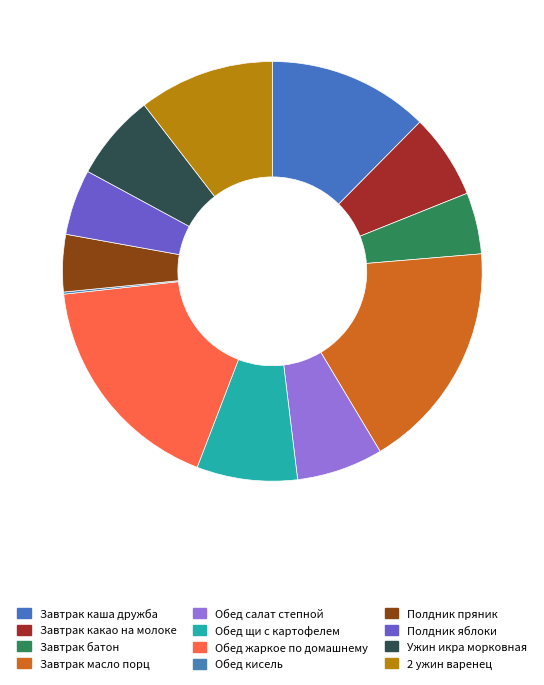

Is there any slice that represents more than half of the pie?

No